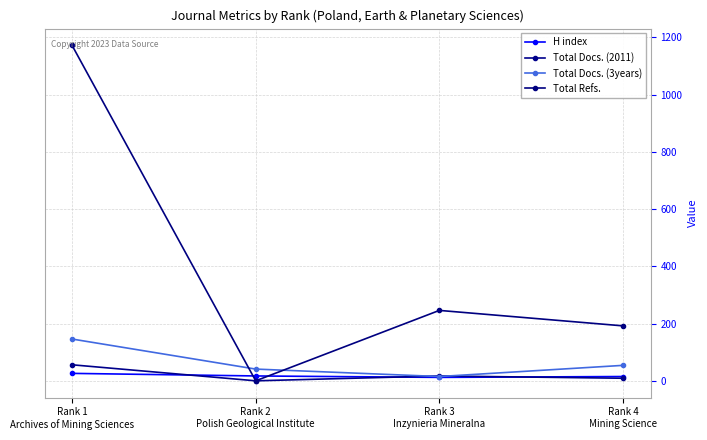

Does the chart have visible grid lines?

Yes